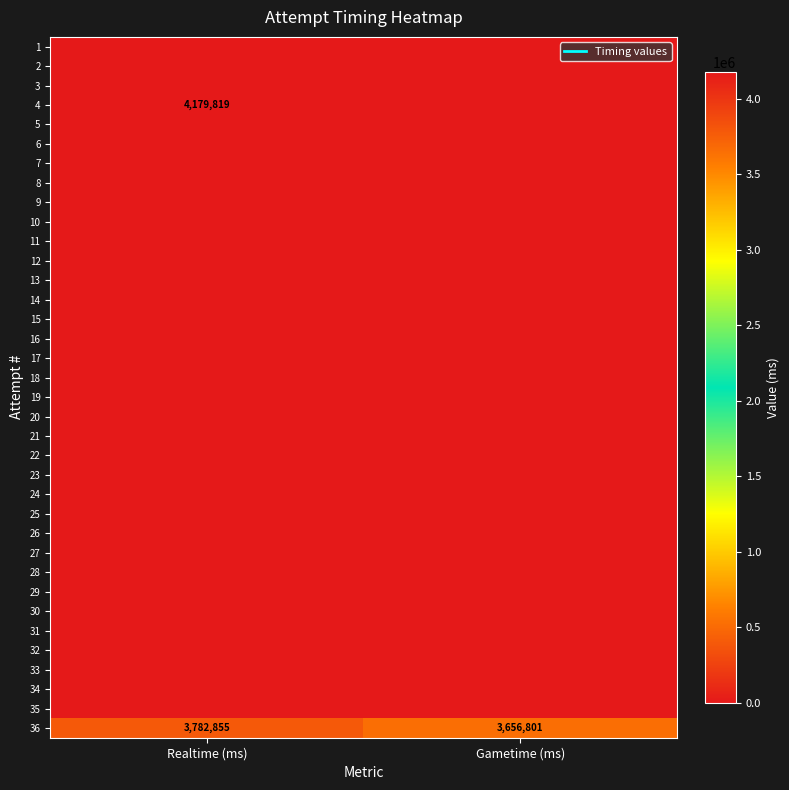

What is the total value across all series at Realtime (ms)?

7962674